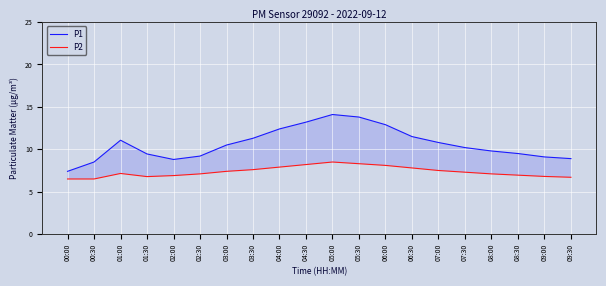

Where is the first local maximum for P2?

01:00